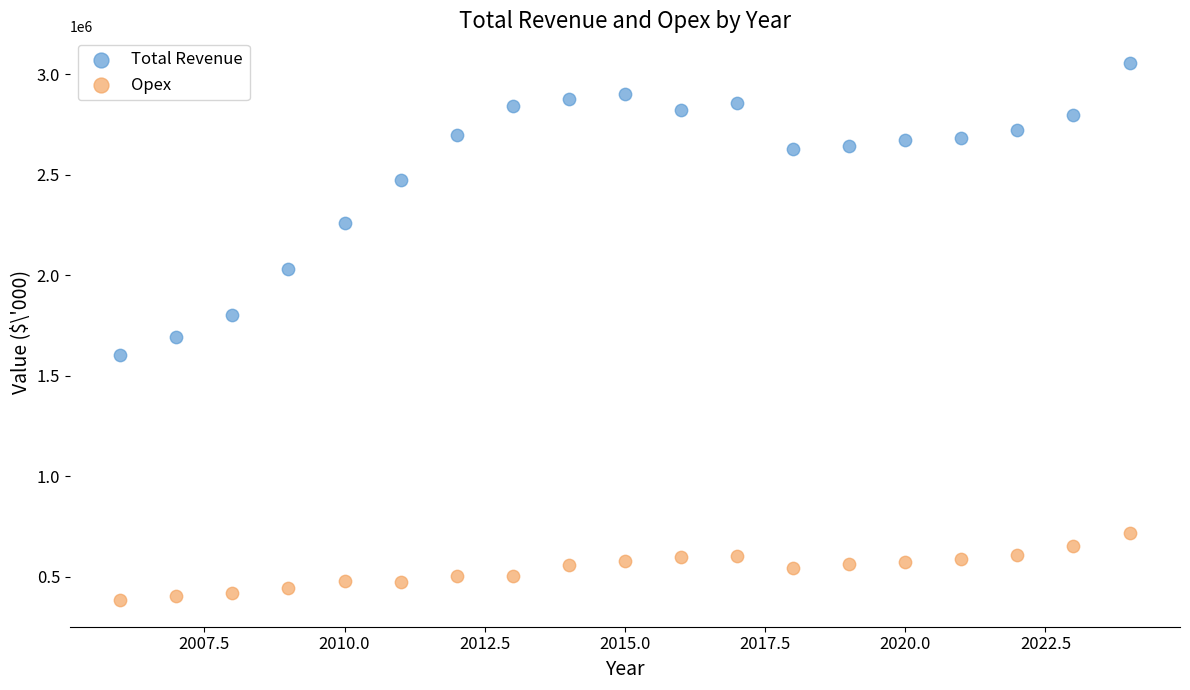

Which series reaches the minimum Y coordinate?

Opex